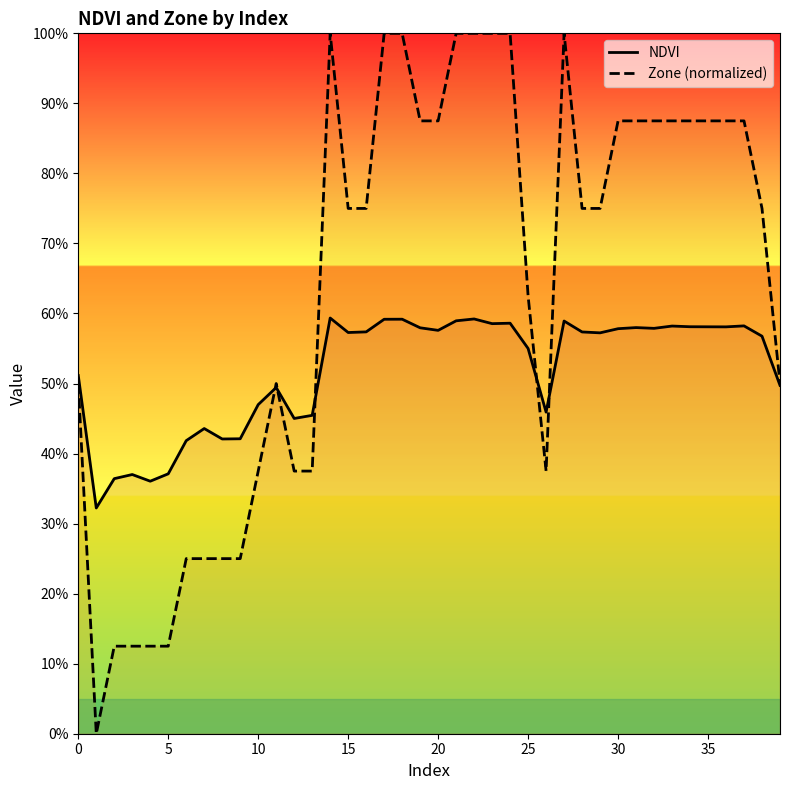

The value of Zone (normalized) at 18 is 1.0. True or false?

True